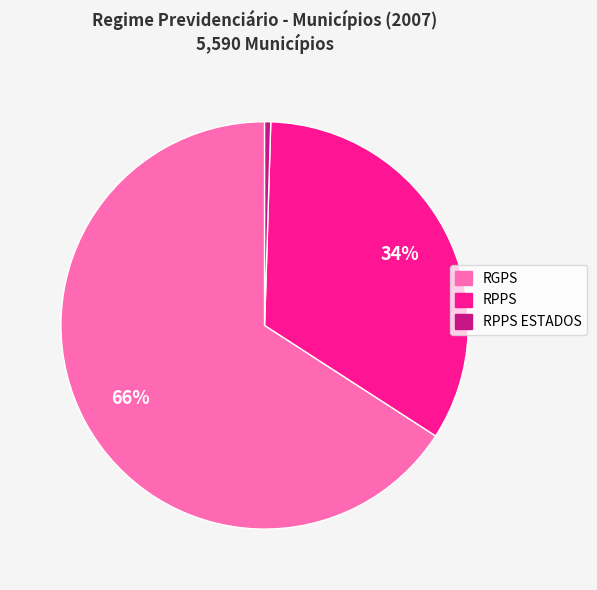

Does any single category account for the majority?

Yes